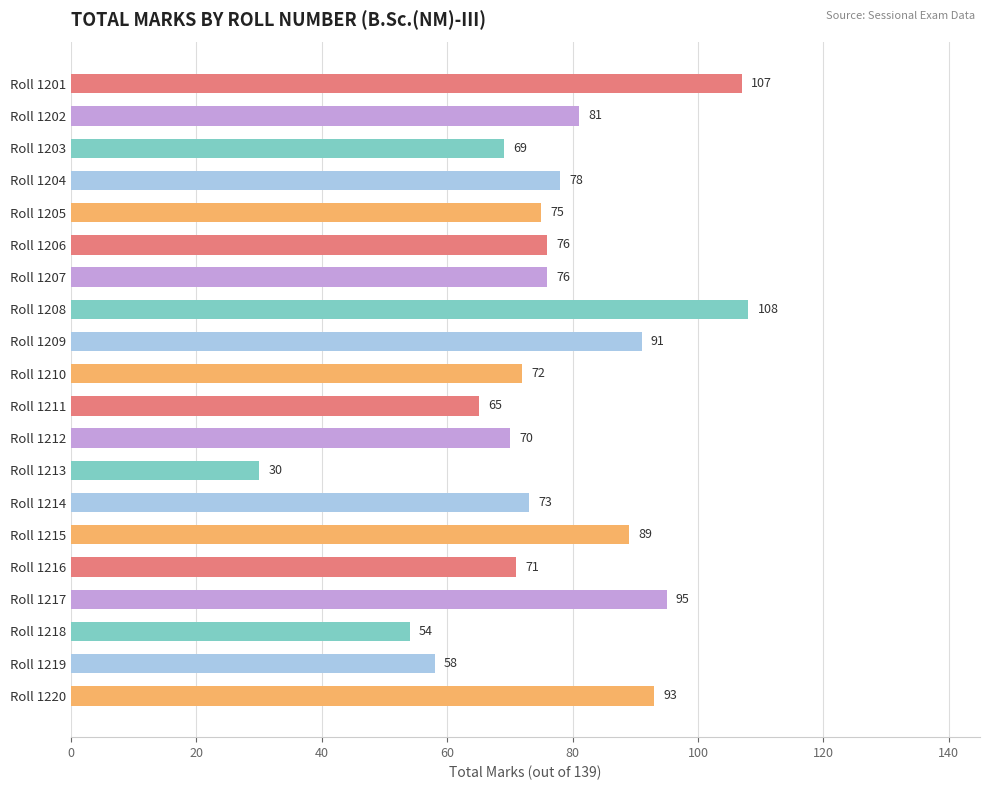

Where is the data nearest to the value 69?

Roll 1203